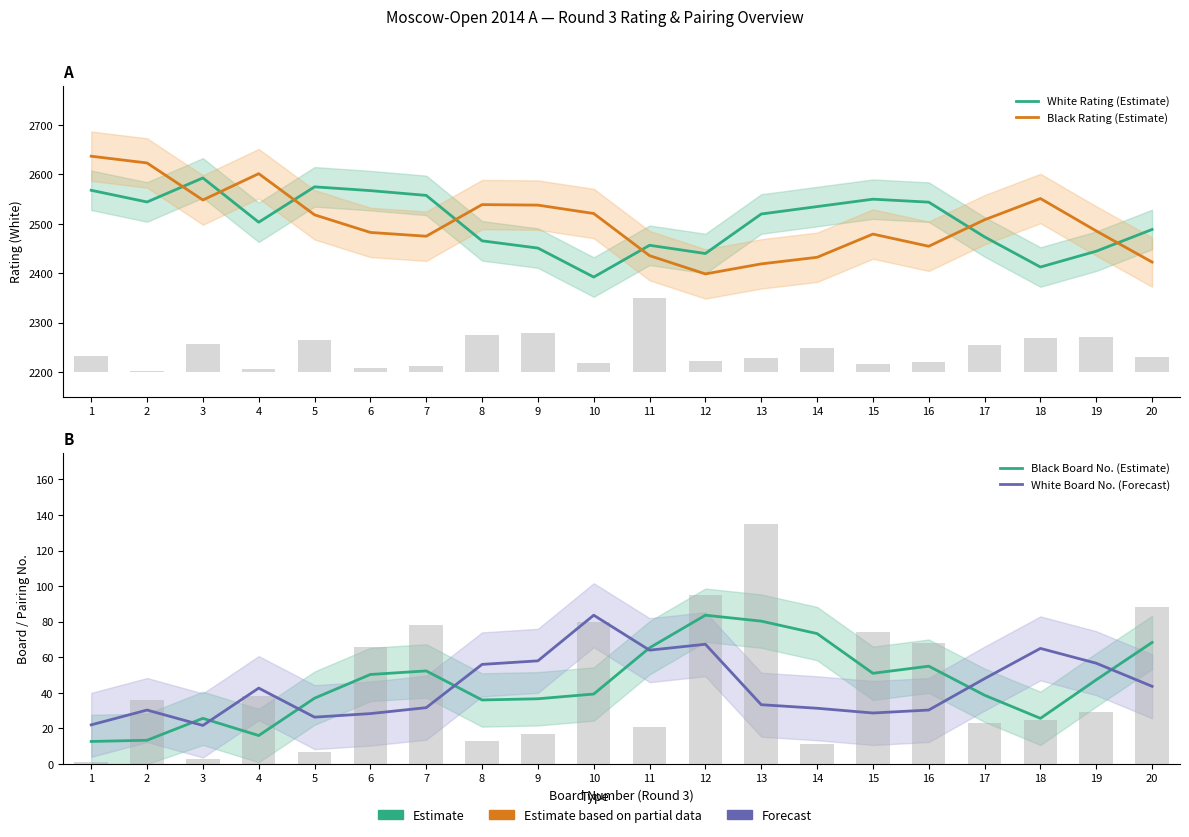

Which label corresponds to the largest value in the chart?

1